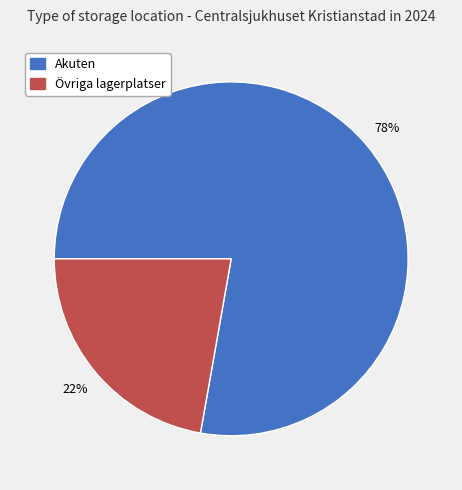

Rank the categories by value from lowest to highest.

Övriga lagerplatser, Akuten